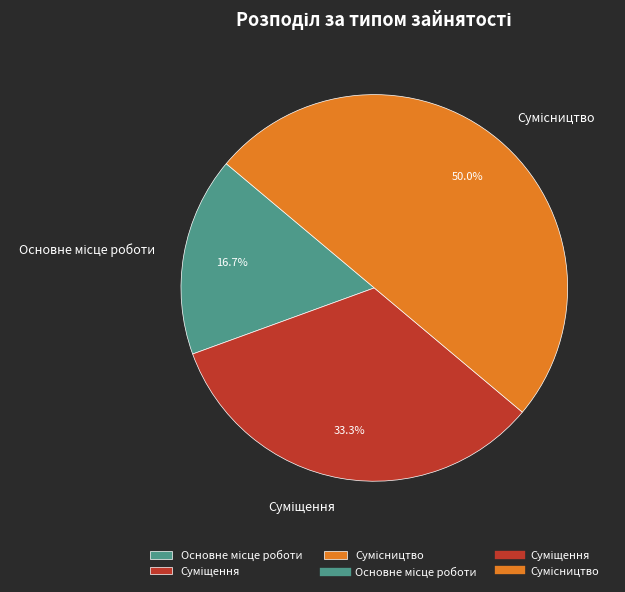

How many segments does this pie chart have?

3